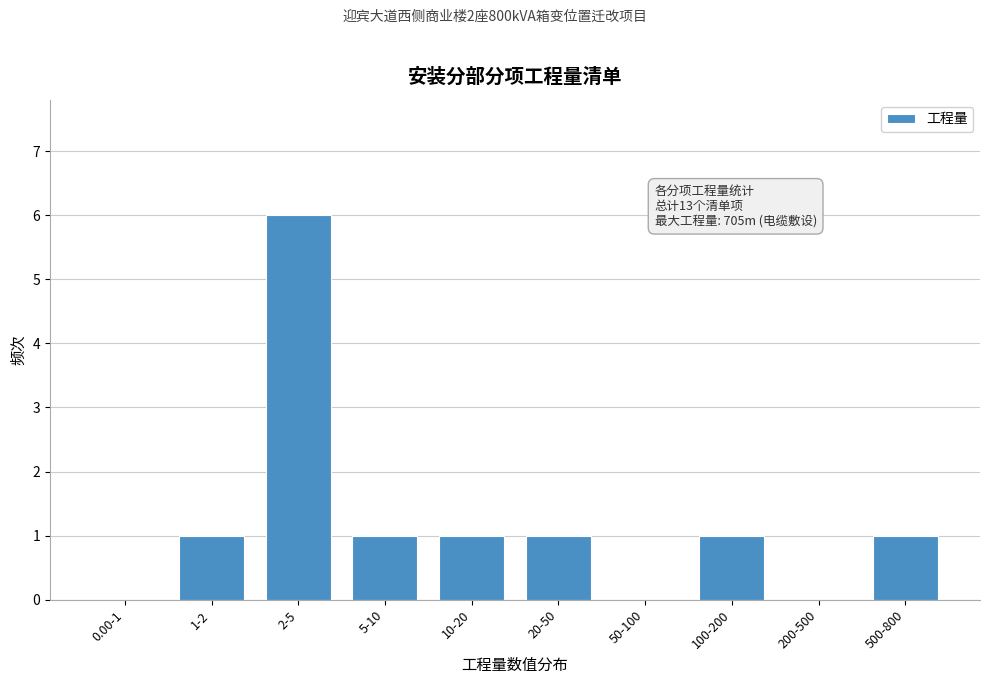

Reading left to right, extract all data points from this chart.

0.00-1=0	1-2=1	2-5=6	5-10=1	10-20=1	20-50=1	50-100=0	100-200=1	200-500=0	500-800=1